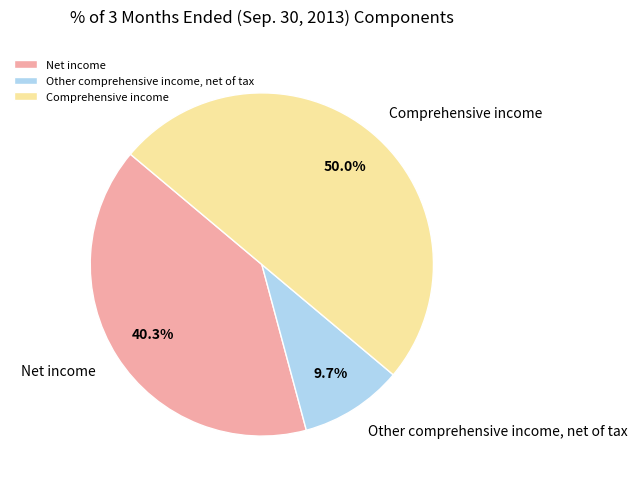

What percentage do Comprehensive income and Net income together represent?

90.3%